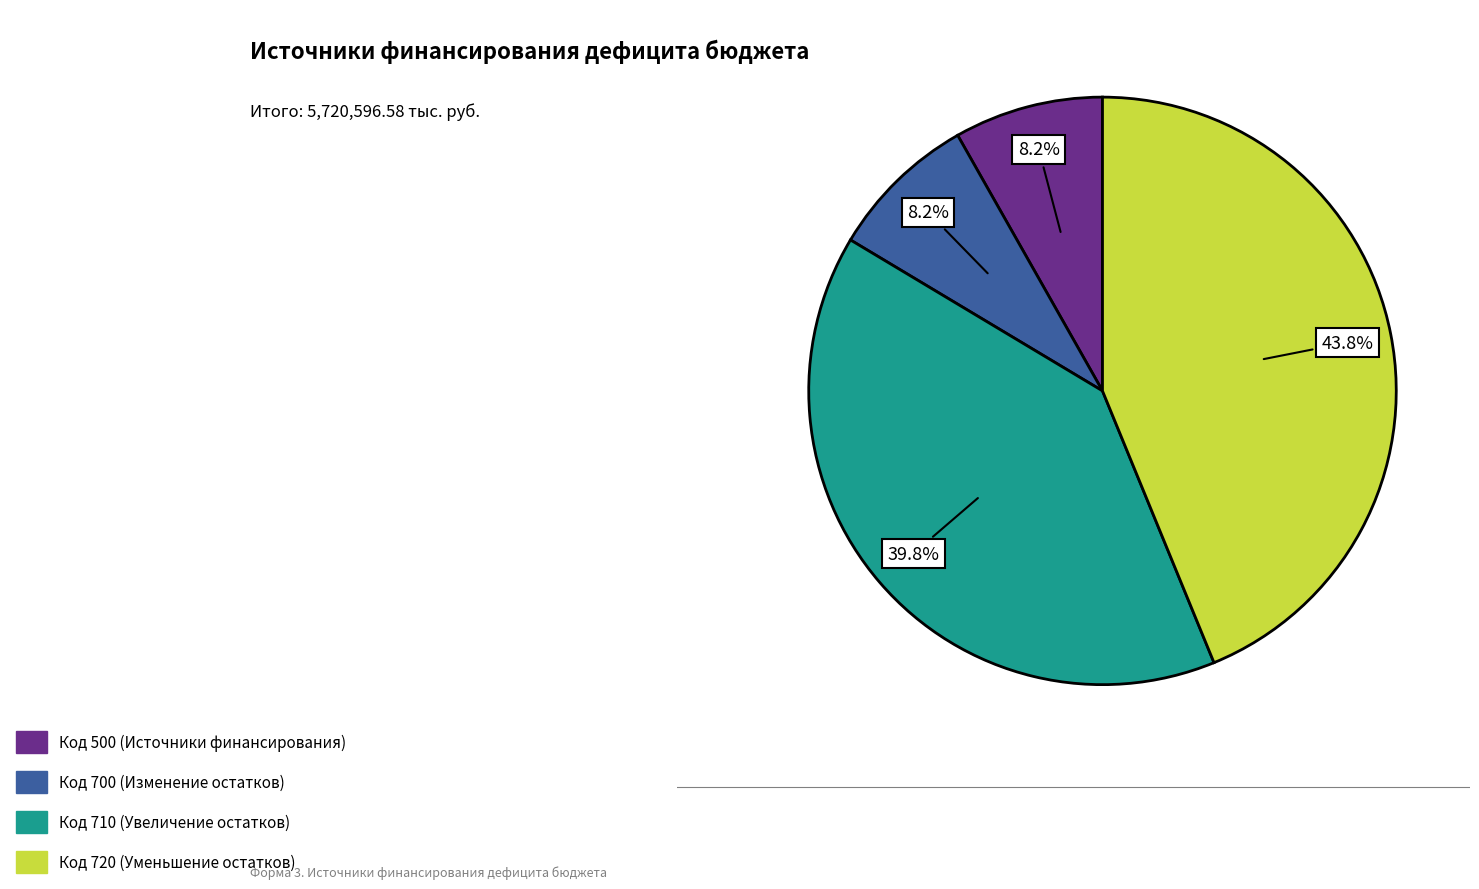

Is there any slice that represents more than half of the pie?

No